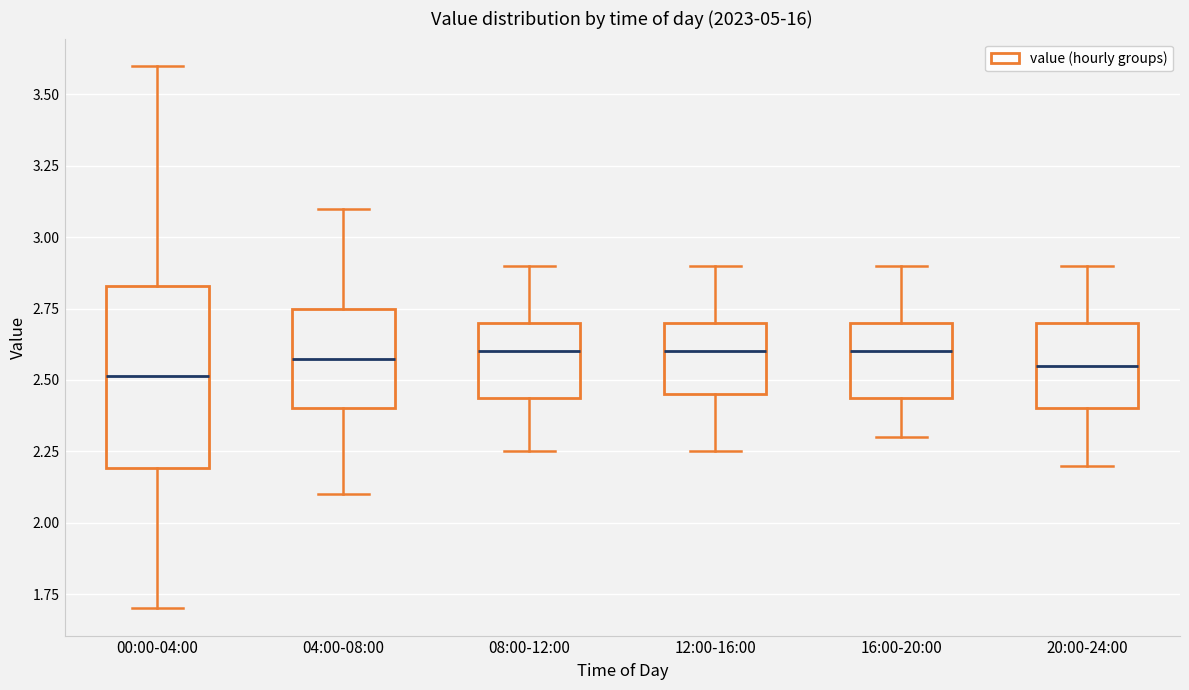

Which box is the tallest, from its lower edge to its upper edge?

00:00-04:00